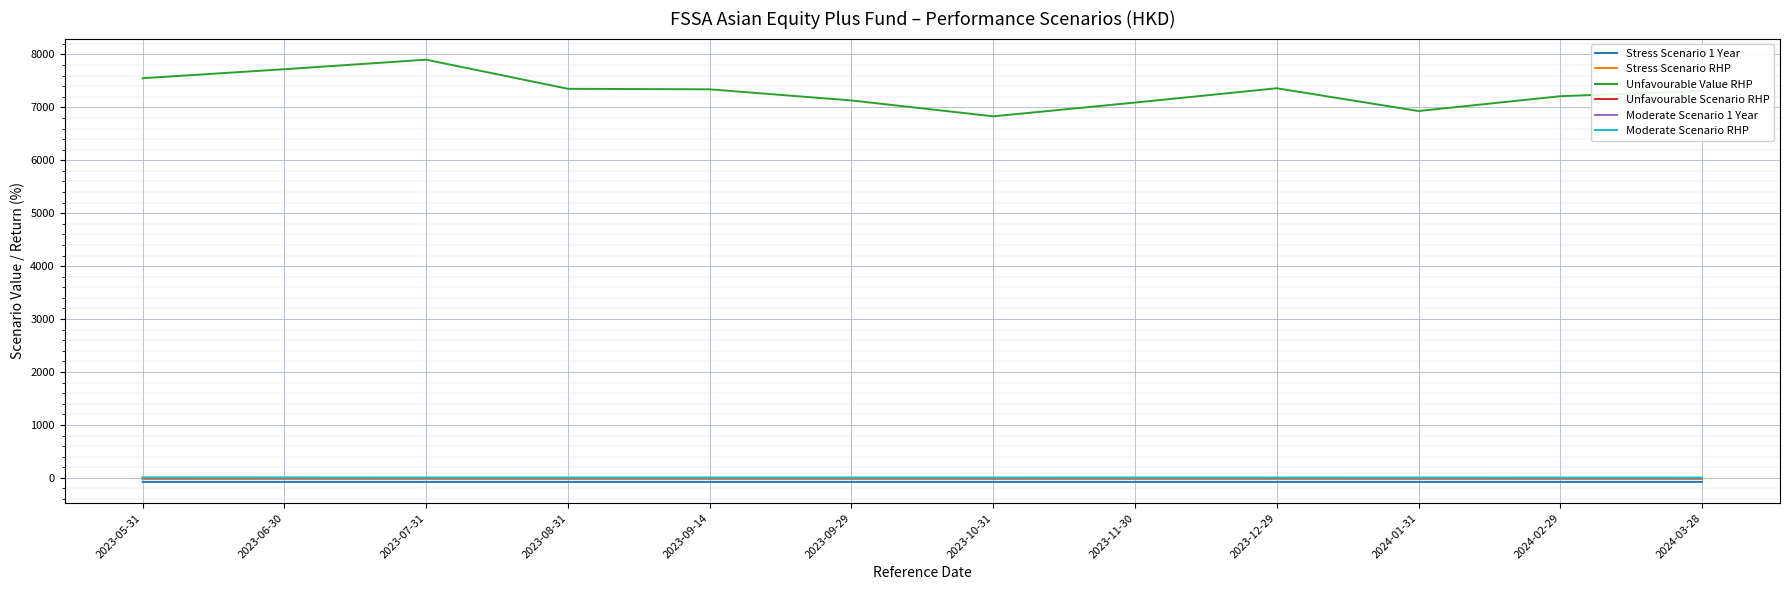

Which series has the widest spread of values?

Unfavourable Value RHP